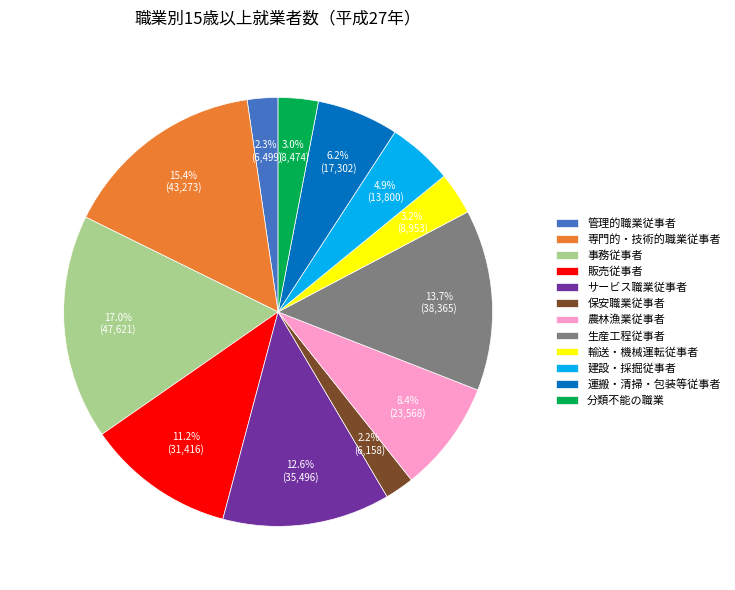

To the nearest percent, what is the difference between the 建設・採掘従事者 and 輸送・機械運転従事者 slice percentages?

2%